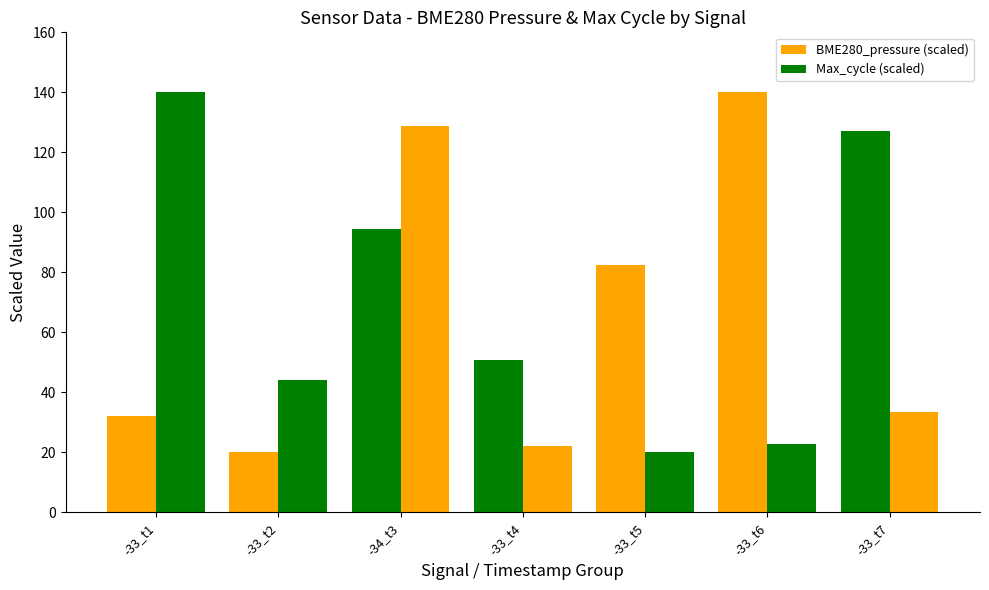

At -33_t7, list the series in order from largest to smallest.

BME280_pressure (scaled), Max_cycle (scaled)